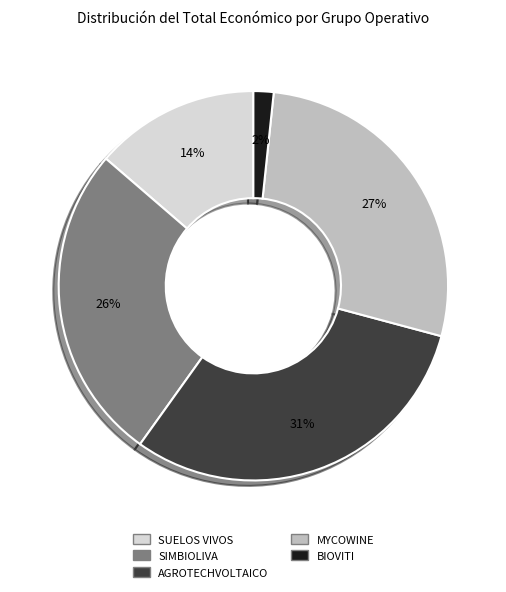

To the nearest percent, what is the difference between the BIOVITI and SUELOS VIVOS slice percentages?

12%